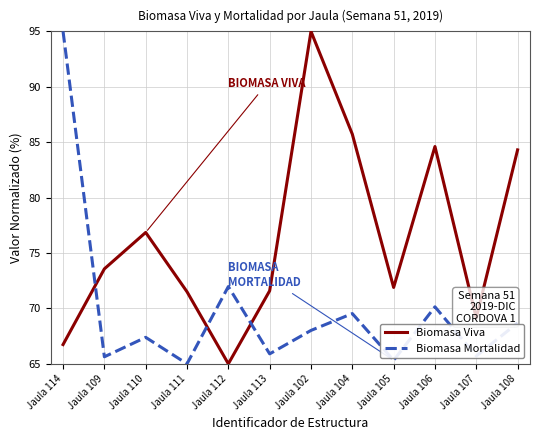

What is the highest value of the Biomasa Mortalidad series?

95.0